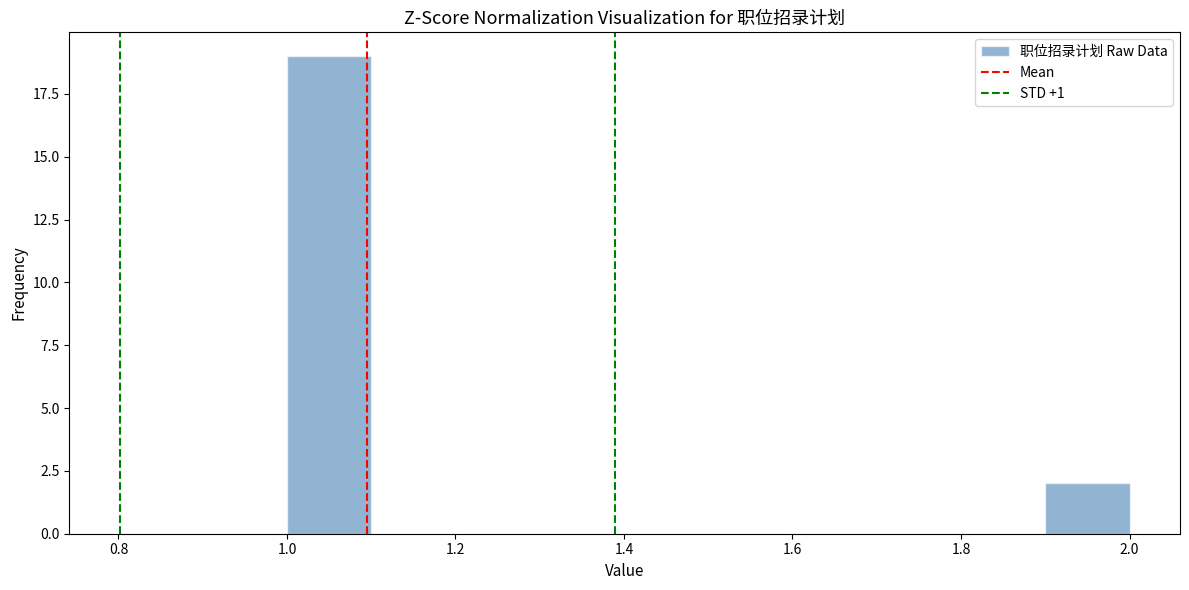

Reading left to right, transcribe this chart: for each bar, give the range it covers on the x-axis and its height. The values are not printed on the chart, so give them approximately, as read against the axis.

1.0 to 1.1: 19
1.1 to 1.2: 0
1.2 to 1.3: 0
1.3 to 1.4: 0
1.4 to 1.5: 0
1.5 to 1.6: 0
1.6 to 1.7: 0
1.7 to 1.8: 0
1.8 to 1.9: 0
1.9 to 2.0: 2